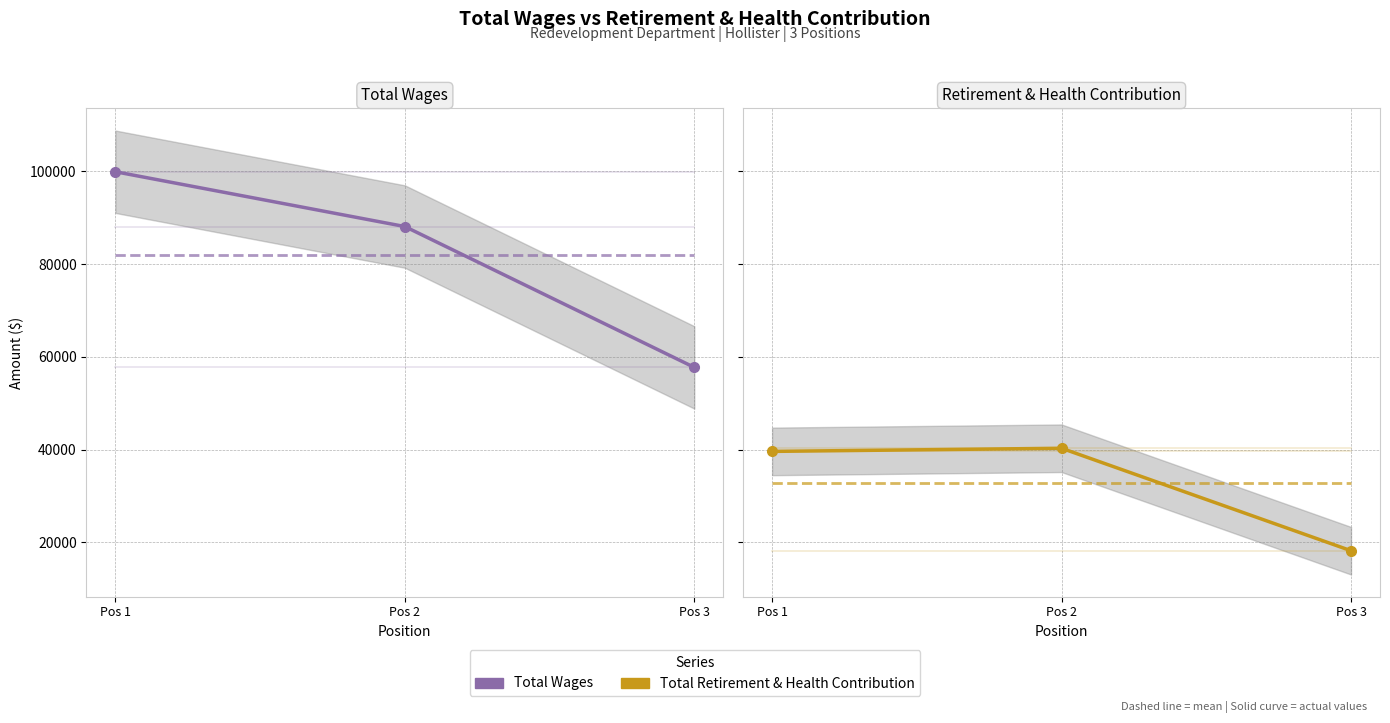

What is the difference between the maximum and minimum values in the Total Wages series?

42210